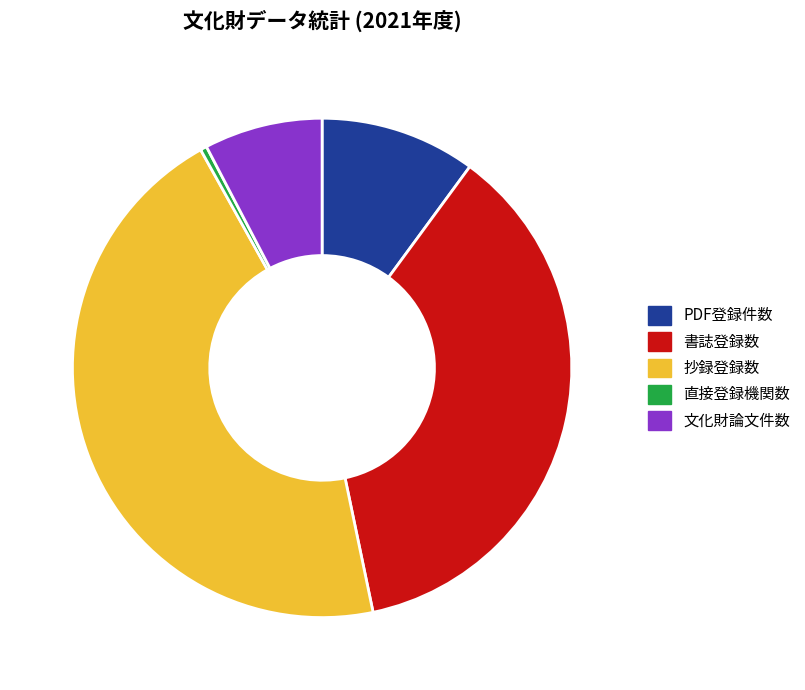

Rank the categories by value from highest to lowest.

抄録登録数, 書誌登録数, PDF登録件数, 文化財論文件数, 直接登録機関数